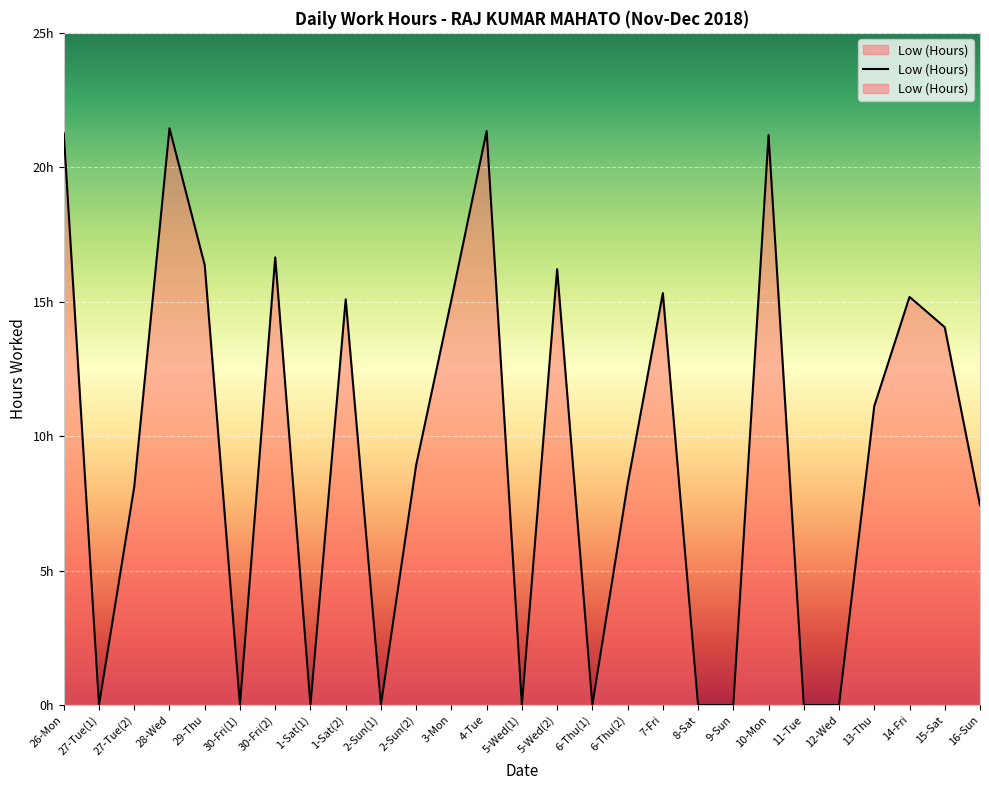

How many interior local valleys (lower than both neighbors) does the data have?

6